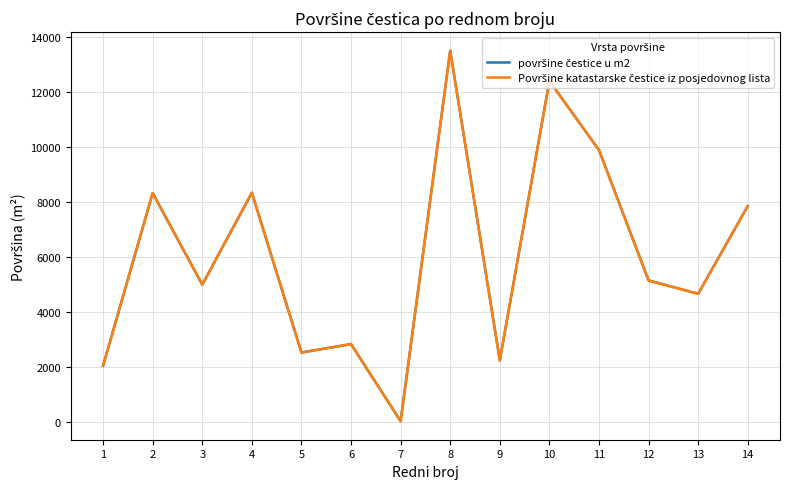

Does the chart display data point markers on the line(s)?

No